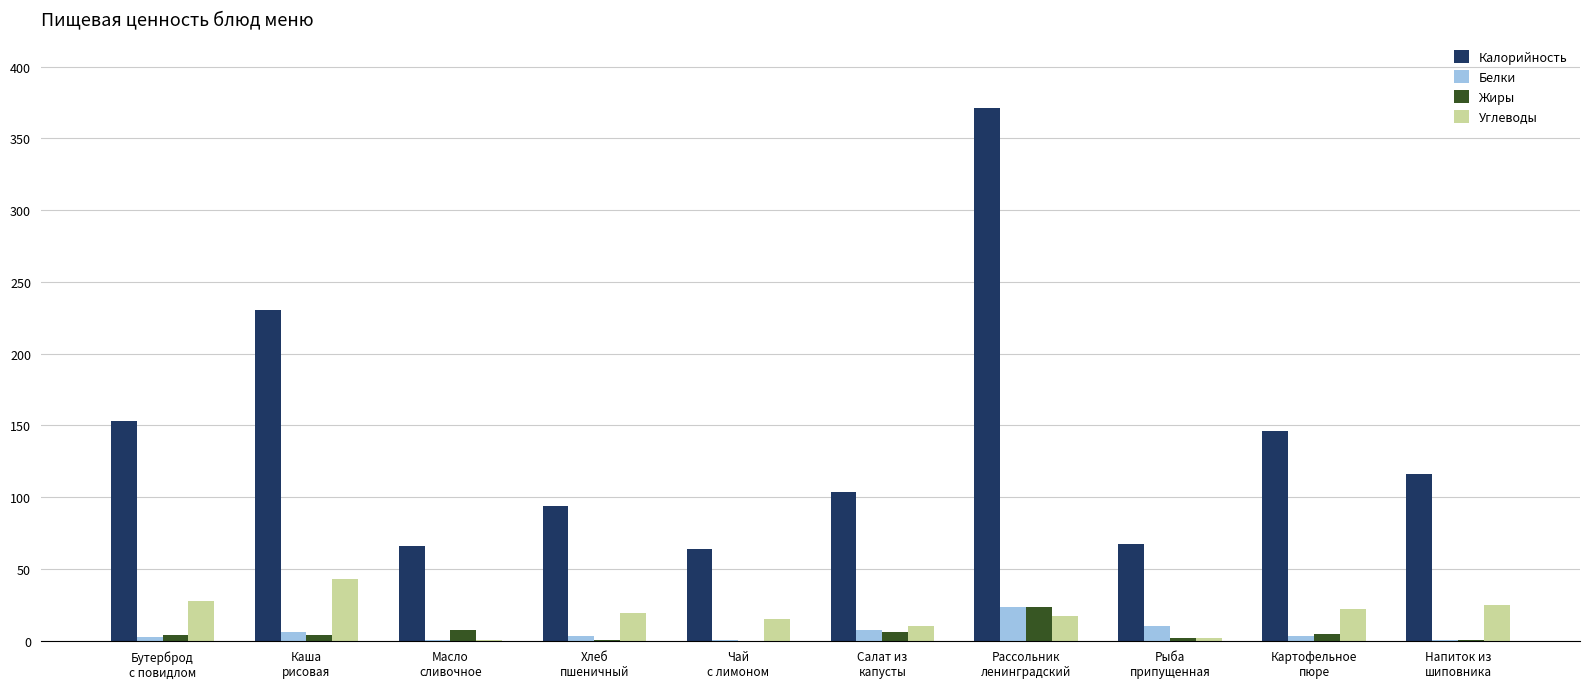

What is the total value across all series at Чай
с лимоном?

79.3